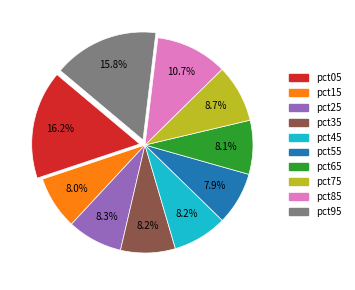

Between pct85 and pct65, which is larger?

pct85